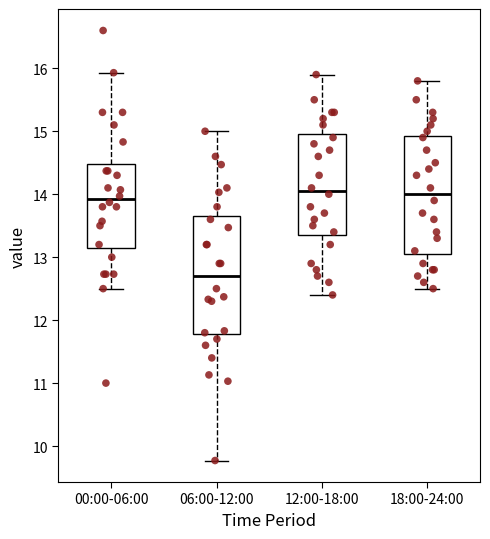

Reading left to right, read every box against the y-axis: the position of its median line, the range the box covers, and the ends of its whiskers. The values are not printed on the chart, so give them approximately, as read against the axis.

00:00-06:00: median 13.9, box 13.2 to 14.5, whiskers 12.5 to 15.9
06:00-12:00: median 12.7, box 11.8 to 13.7, whiskers 9.8 to 15.0
12:00-18:00: median 14.1, box 13.4 to 15.0, whiskers 12.4 to 15.9
18:00-24:00: median 14.0, box 13.1 to 14.9, whiskers 12.5 to 15.8